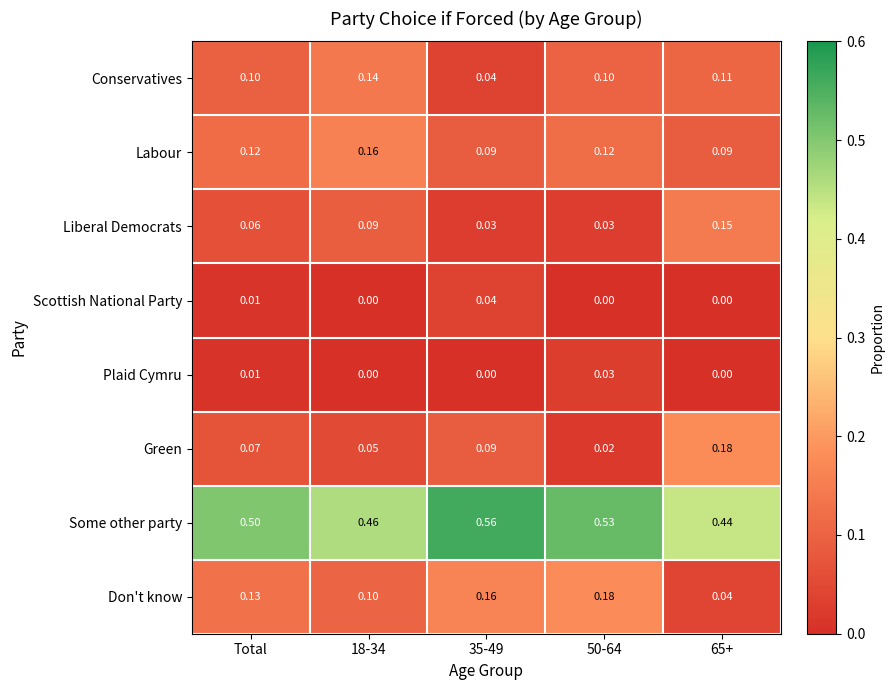

Which series has the largest total across all categories?

Some other party